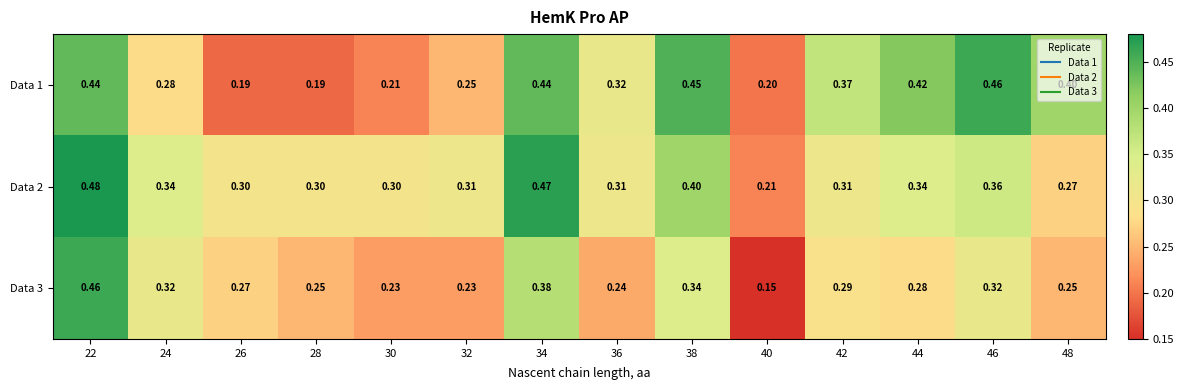

Is the value of Data 2 at 36 greater than the value of Data 1 at 32?

Yes